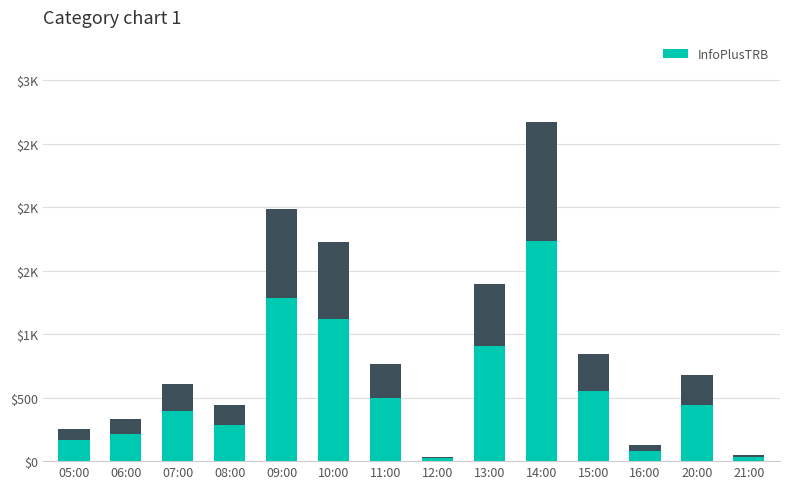

What is the sum of all values?

7740.9